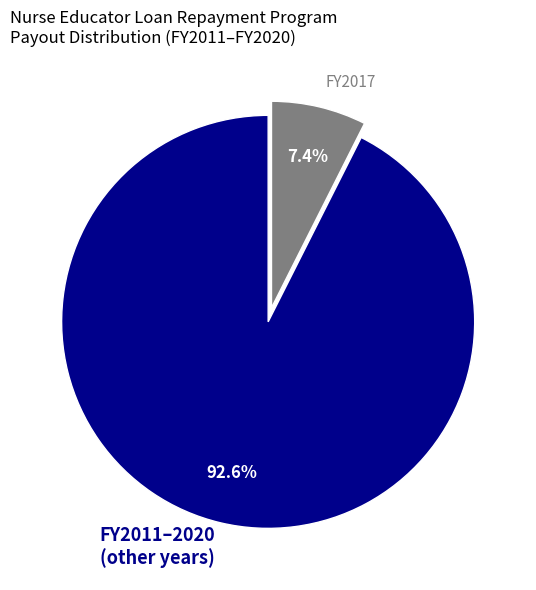

Is there any slice that represents more than half of the pie?

Yes